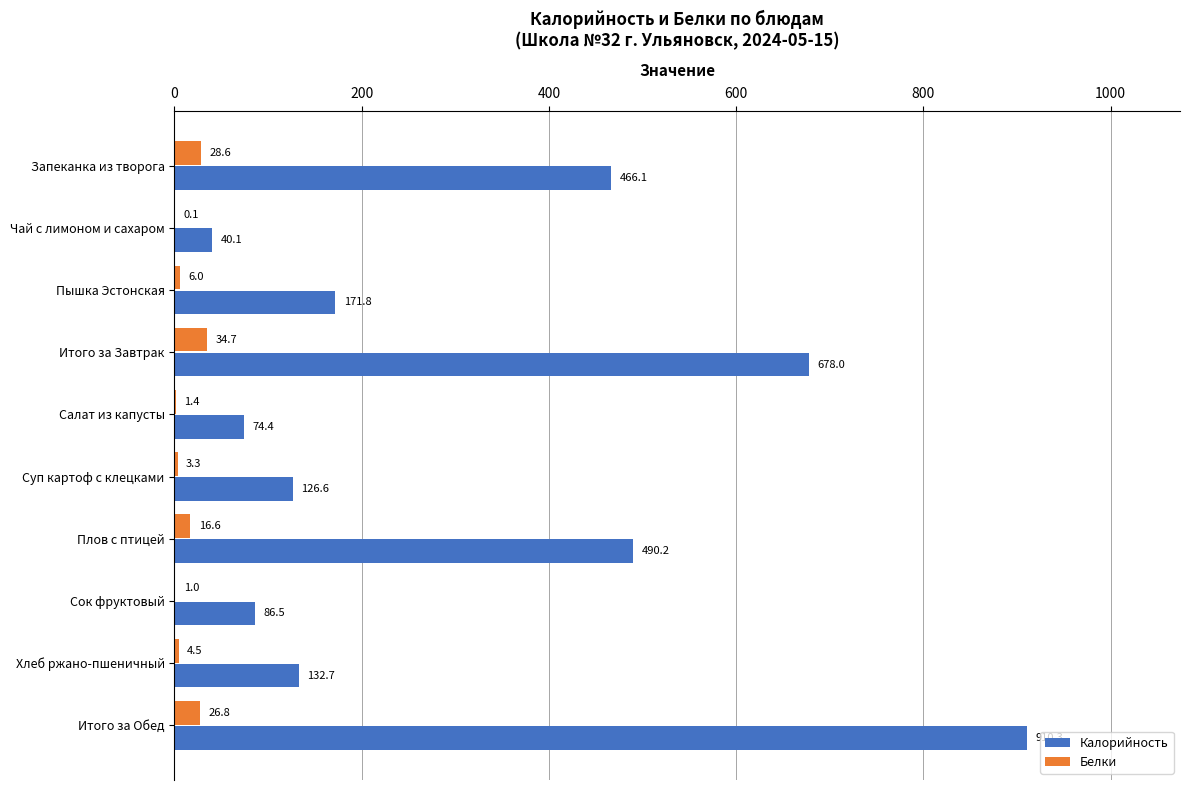

Between Запеканка из творога and Итого за Завтрак, which series saw the biggest shift?

Калорийность